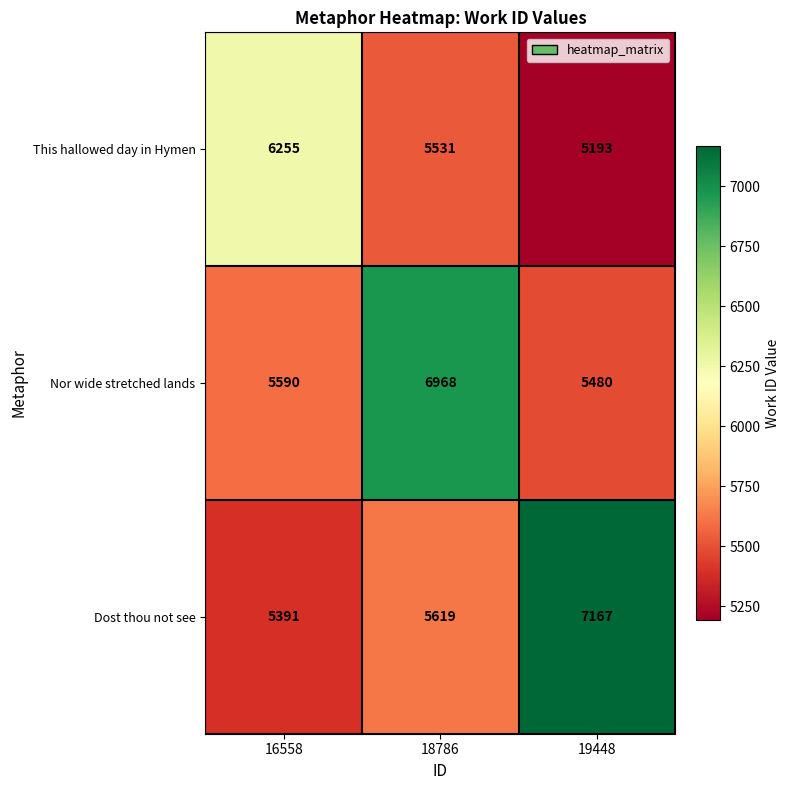

What is the average value of the This hallowed day in Hymen series?

5660